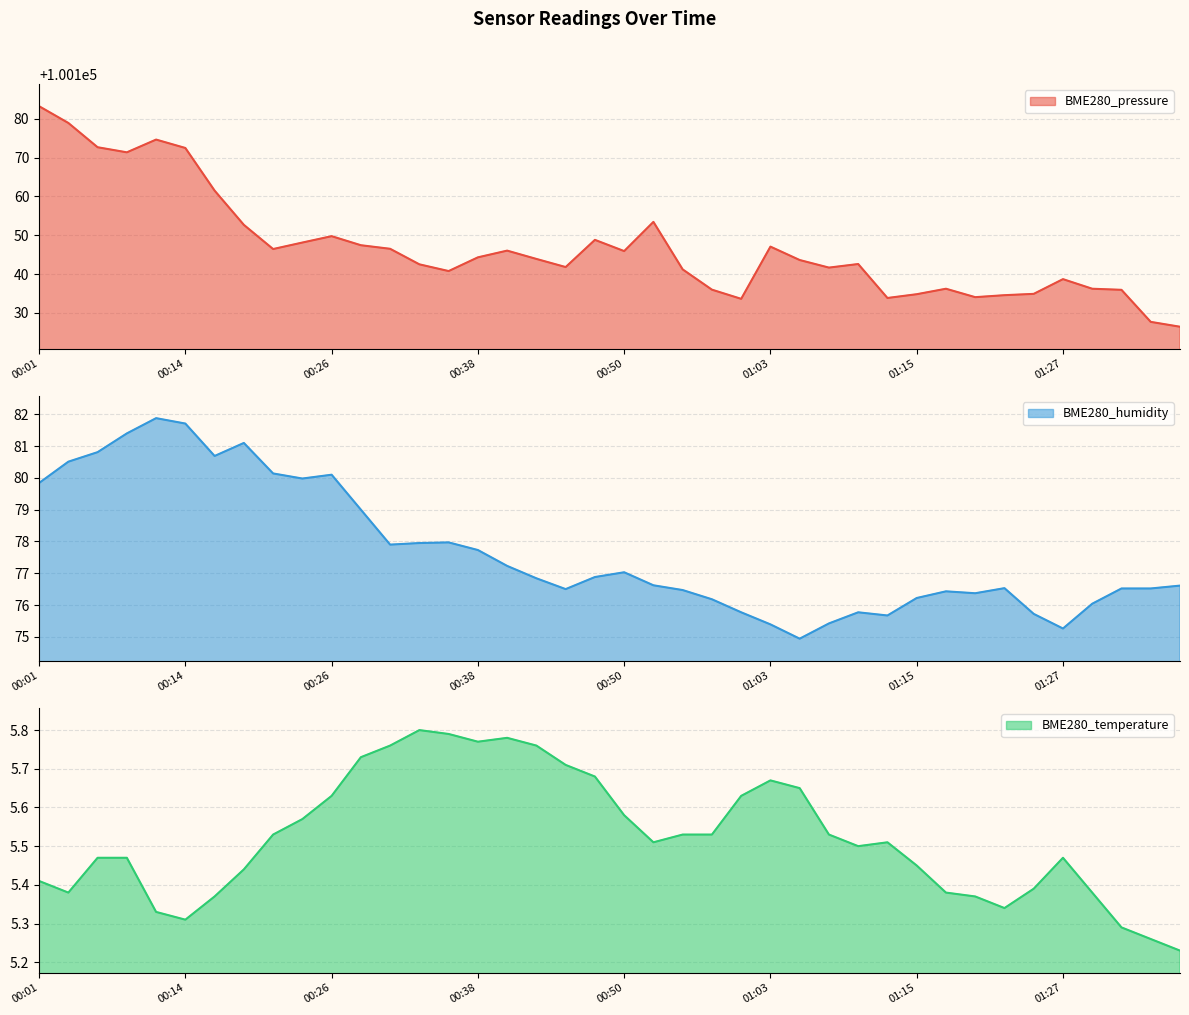

Reading left to right, transcribe all the data shown in this chart.

BME280_pressure: 00:01=100183.2	00:04=100178.9	00:06=100172.6	00:09=100171.3	00:11=100174.6	00:14=100172.4	00:16=100161.5	00:19=100152.7	00:21=100146.4	00:23=100148.1	00:26=100149.8	00:28=100147.4	00:31=100146.5	00:33=100142.5	00:36=100140.8	00:38=100144.3	00:41=100146.0	00:43=100143.9	00:45=100141.8	00:48=100148.8	00:50=100145.9	00:53=100153.4	00:55=100141.2	00:58=100136.0	01:00=100133.6	01:03=100147.1	01:05=100143.6	01:08=100141.7	01:10=100142.6	01:13=100133.8	01:15=100134.8	01:17=100136.2	01:20=100134.1	01:22=100134.6	01:25=100134.9	01:27=100138.7	01:30=100136.2	01:32=100135.9	01:35=100127.7	01:37=100126.4
BME280_humidity: 00:01=79.8	00:04=80.5	00:06=80.8	00:09=81.4	00:11=81.9	00:14=81.7	00:16=80.7	00:19=81.1	00:21=80.1	00:23=80.0	00:26=80.1	00:28=79.0	00:31=77.9	00:33=78.0	00:36=78.0	00:38=77.7	00:41=77.2	00:43=76.8	00:45=76.5	00:48=76.9	00:50=77.0	00:53=76.6	00:55=76.5	00:58=76.2	01:00=75.8	01:03=75.4	01:05=74.9	01:08=75.4	01:10=75.8	01:13=75.7	01:15=76.2	01:17=76.4	01:20=76.4	01:22=76.5	01:25=75.7	01:27=75.3	01:30=76.0	01:32=76.5	01:35=76.5	01:37=76.6
BME280_temperature: 00:01=5.4	00:04=5.4	00:06=5.5	00:09=5.5	00:11=5.3	00:14=5.3	00:16=5.4	00:19=5.4	00:21=5.5	00:23=5.6	00:26=5.6	00:28=5.7	00:31=5.8	00:33=5.8	00:36=5.8	00:38=5.8	00:41=5.8	00:43=5.8	00:45=5.7	00:48=5.7	00:50=5.6	00:53=5.5	00:55=5.5	00:58=5.5	01:00=5.6	01:03=5.7	01:05=5.7	01:08=5.5	01:10=5.5	01:13=5.5	01:15=5.5	01:17=5.4	01:20=5.4	01:22=5.3	01:25=5.4	01:27=5.5	01:30=5.4	01:32=5.3	01:35=5.3	01:37=5.2